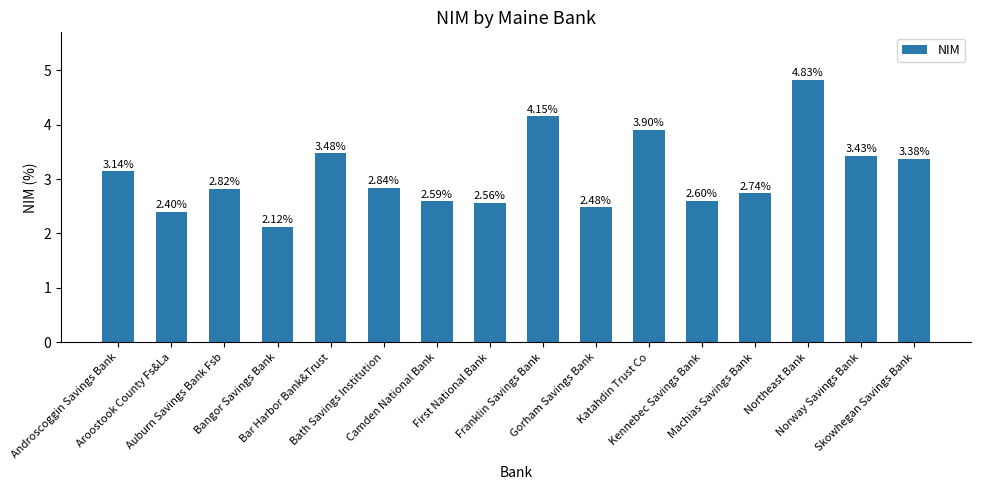

What is the difference between the second highest and minimum values?

2.0